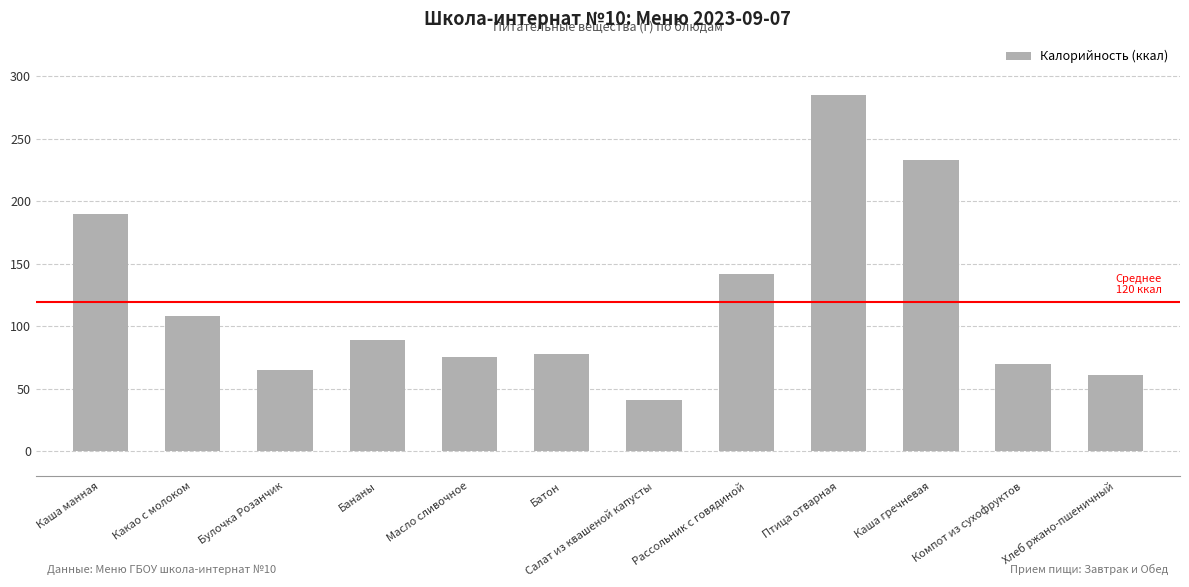

Rank the categories by value from lowest to highest.

Салат из квашеной капусты, Хлеб ржано-пшеничный, Булочка Розанчик, Компот из сухофруктов, Масло сливочное, Батон, Бананы, Какао с молоком, Рассольник с говядиной, Каша манная, Каша гречневая, Птица отварная